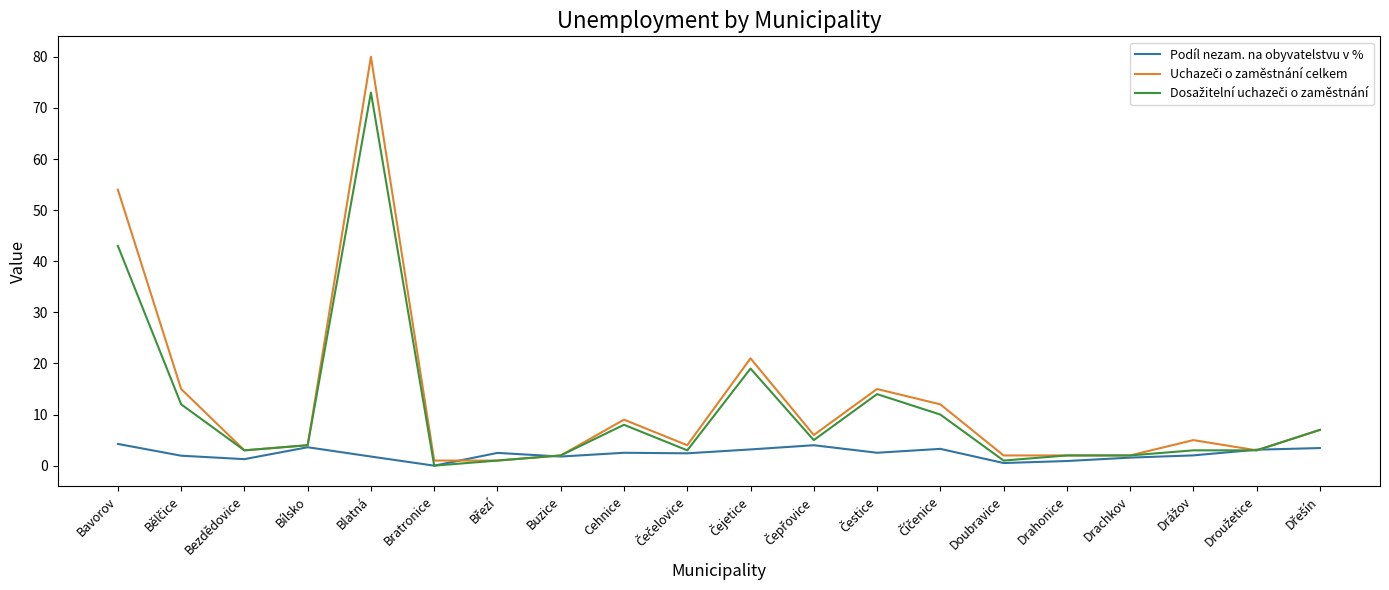

At which category is the sum across all series the highest?

Blatná